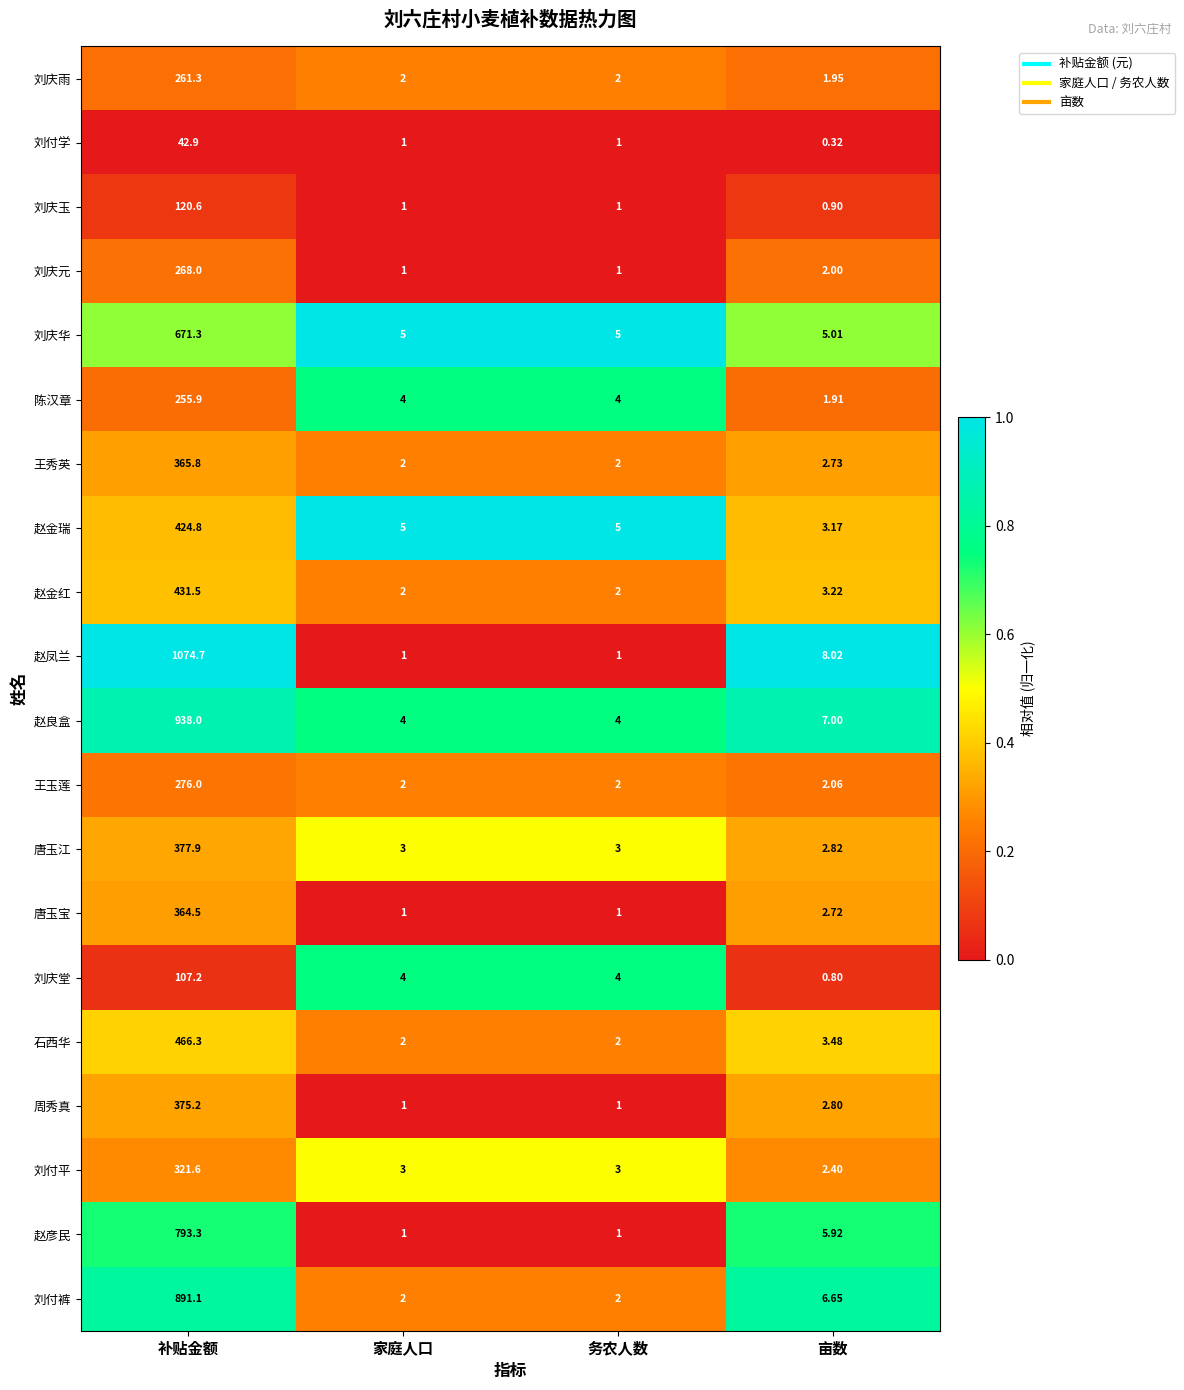

Rank the series at 亩数 from highest to lowest value.

赵凤兰, 赵良盒, 刘付裤, 赵彦民, 刘庆华, 石西华, 赵金红, 赵金瑞, 唐玉江, 周秀真, 王秀英, 唐玉宝, 刘付平, 王玉莲, 刘庆元, 刘庆雨, 陈汉章, 刘庆玉, 刘庆堂, 刘付学